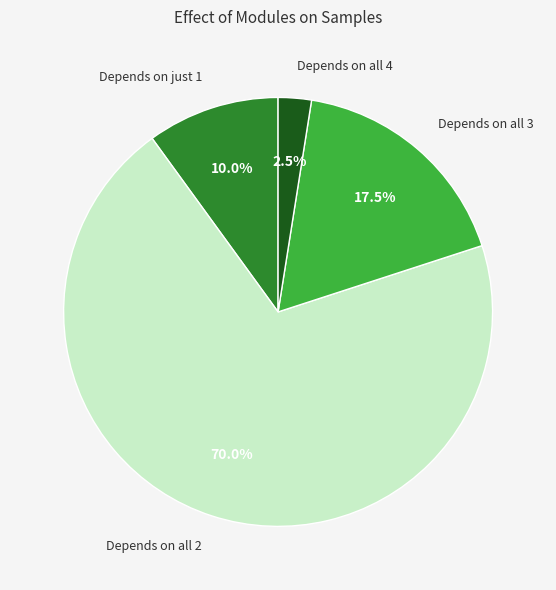

Which category has the smallest portion of the pie?

Depends on all 4